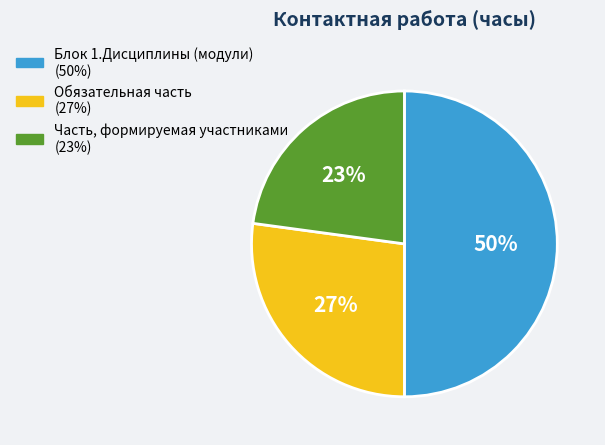

Does Обязательная часть account for over 50% of the chart?

No